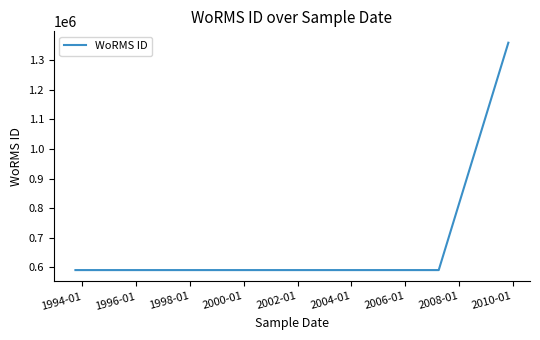

What is the maximum value shown in the chart?

1359766